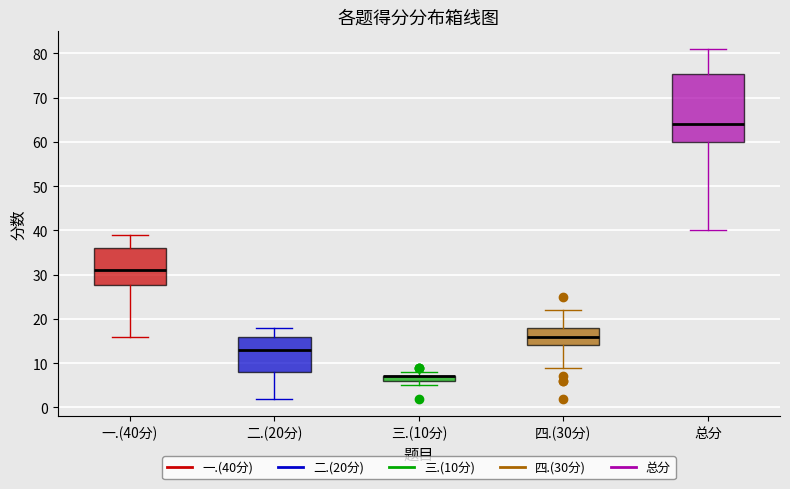

Which box is the tallest, from its lower edge to its upper edge?

总分